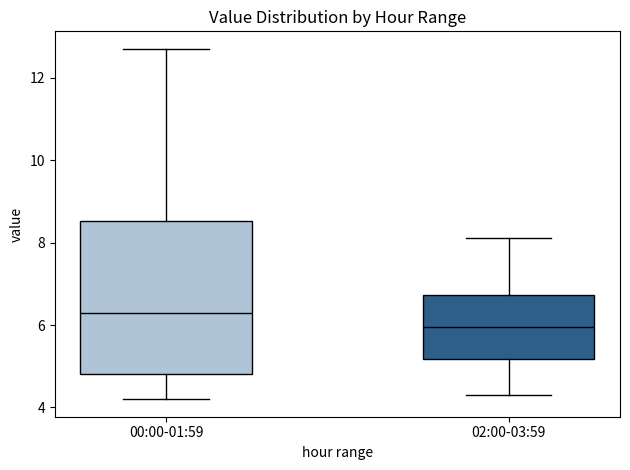

Reading left to right, transcribe this box plot: for each box, give where its median line is, the range the box spans, and where its two whiskers end, as read against the y-axis. The values are not printed on the chart, so give them approximately, as read against the axis.

00:00-01:59: median 6.2, box 4.8 to 8.6, whiskers 4.2 to 12.8
02:00-03:59: median 6.0, box 5.2 to 6.8, whiskers 4.4 to 8.2